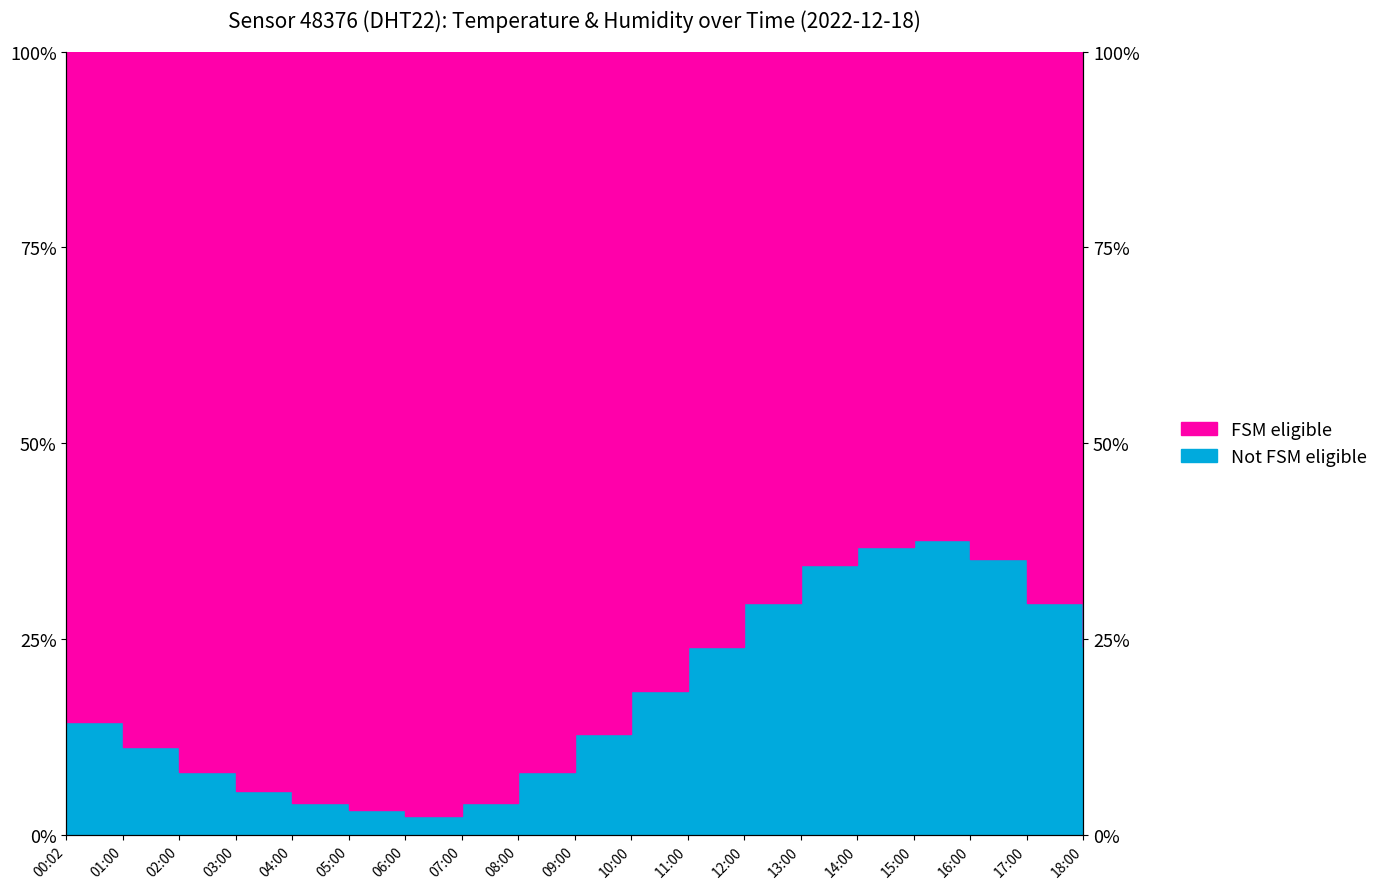

What is the label of the 2nd point from the right?

17:00